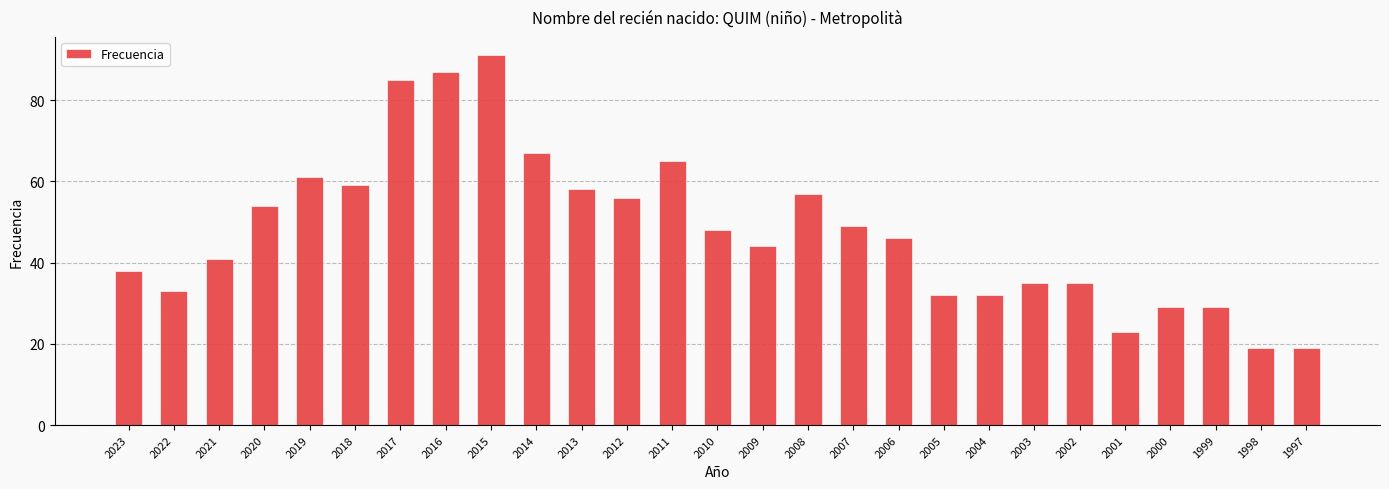

Reading left to right, transcribe all the data shown in this chart.

2023=38	2022=33	2021=41	2020=54	2019=61	2018=59	2017=85	2016=87	2015=91	2014=67	2013=58	2012=56	2011=65	2010=48	2009=44	2008=57	2007=49	2006=46	2005=32	2004=32	2003=35	2002=35	2001=23	2000=29	1999=29	1998=19	1997=19